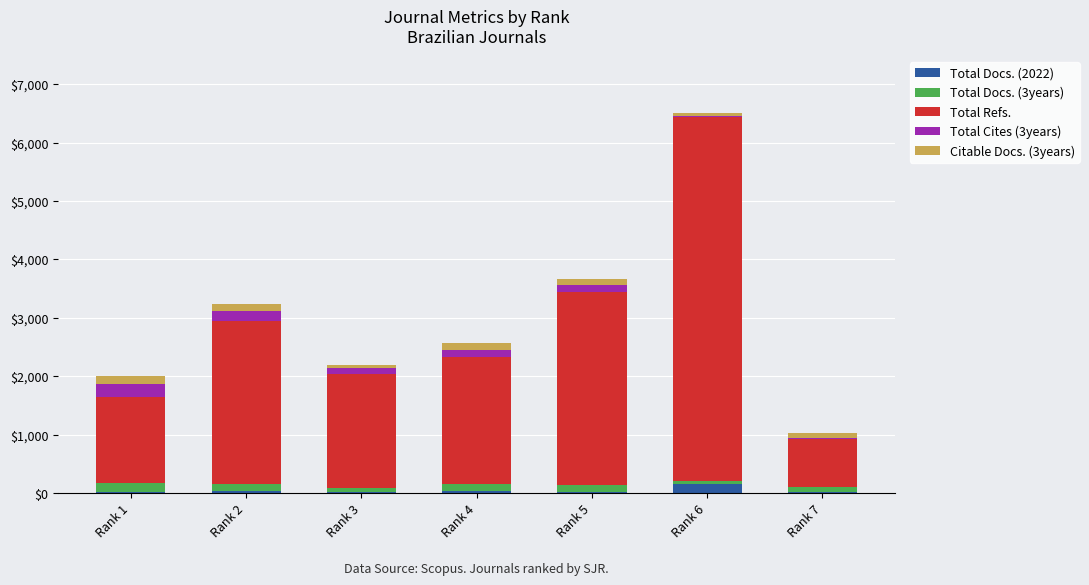

At which category is the sum across all series the highest?

Rank 6